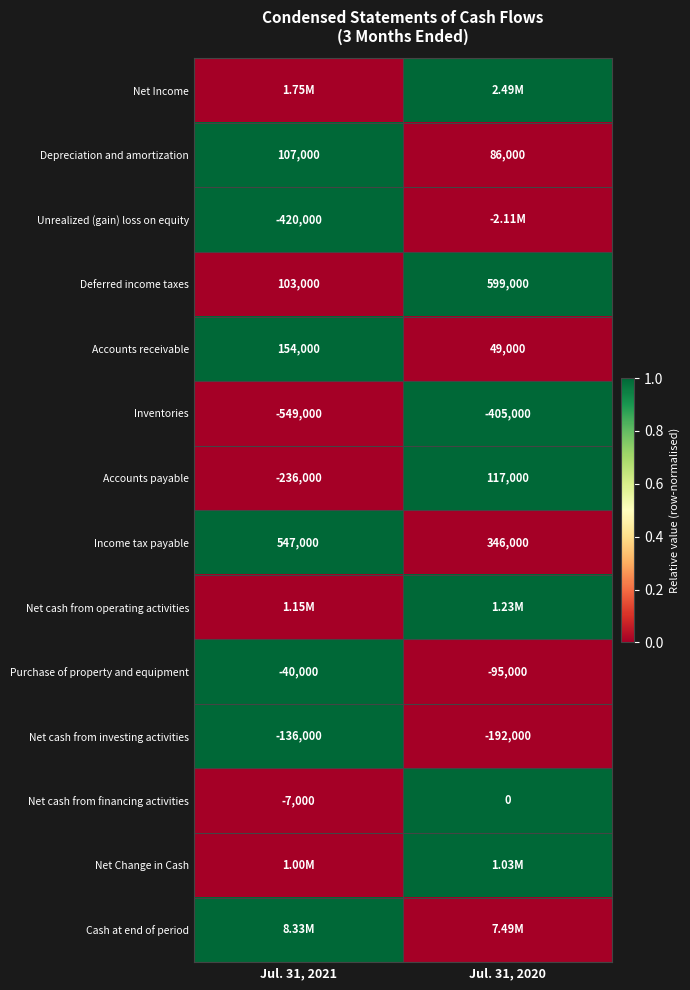

List the labels in order of Deferred income taxes value, largest first.

Jul. 31, 2020, Jul. 31, 2021